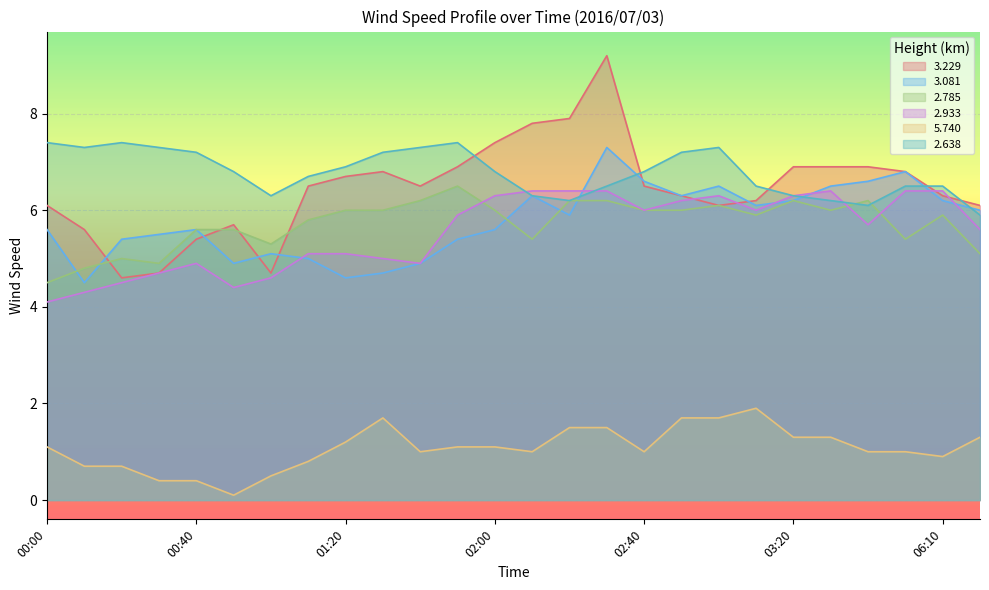

What is the sum of the   3.081 values at 01:10 and 03:50?

11.8